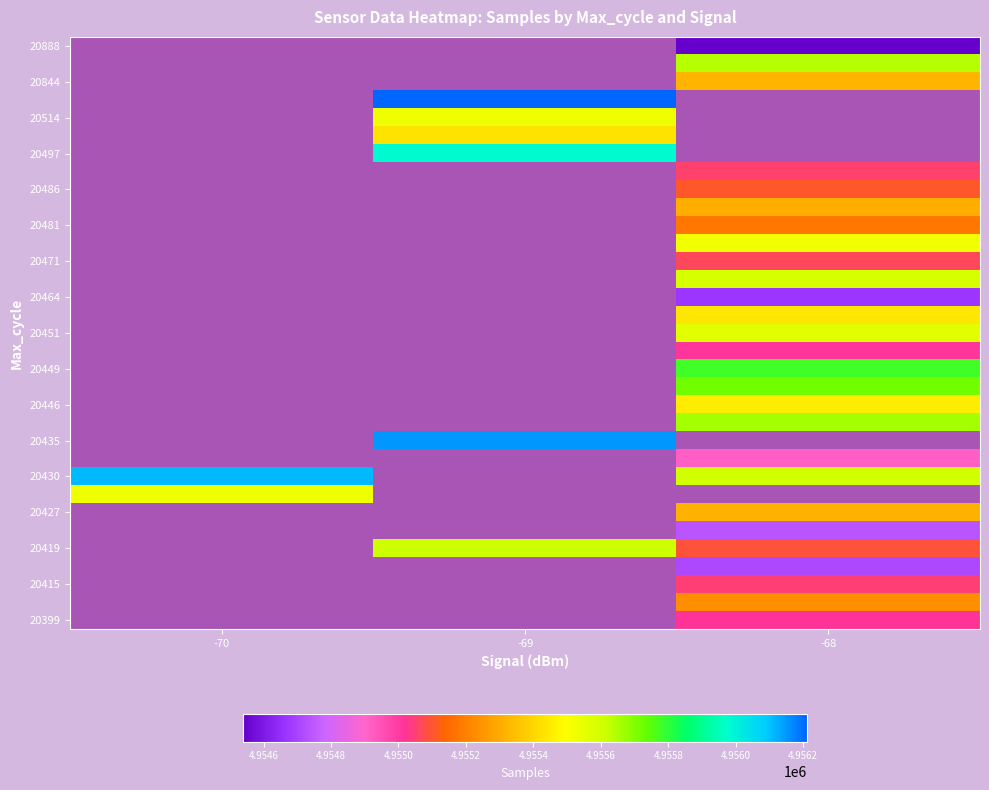

How many data points does each series have?

3